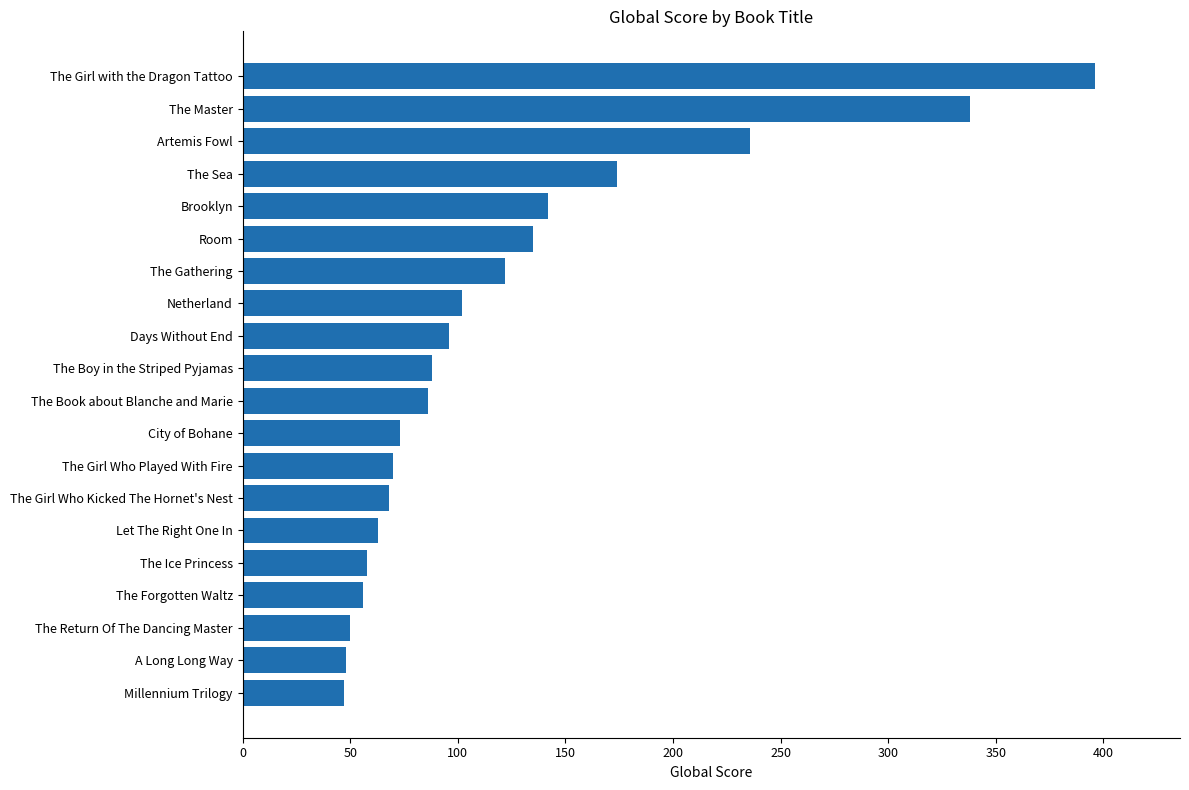

True or false: the data shows 150 at Days Without End.

False